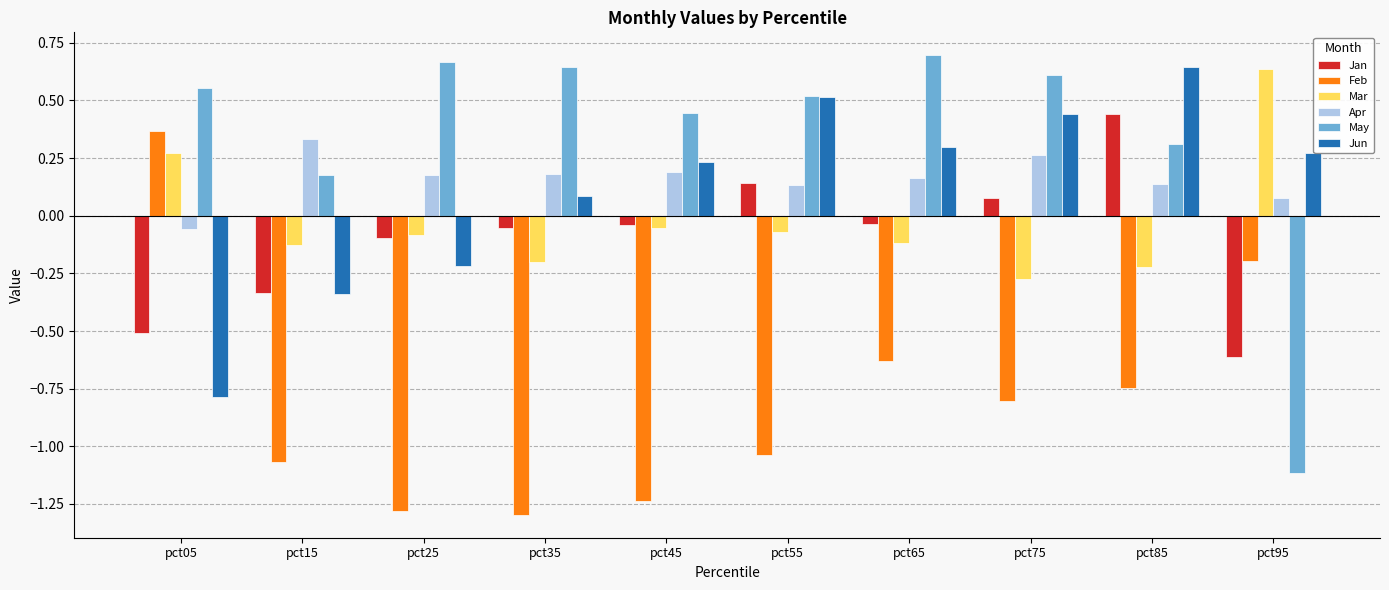

What is the spread (max minus min) of values at pct75?

1.4